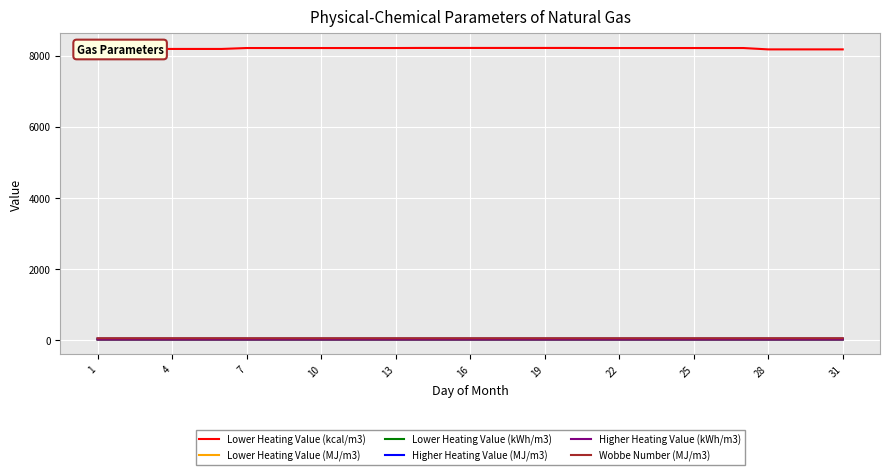

True or false: Lower Heating Value (MJ/m3) and Lower Heating Value (kWh/m3) intersect in this chart.

False